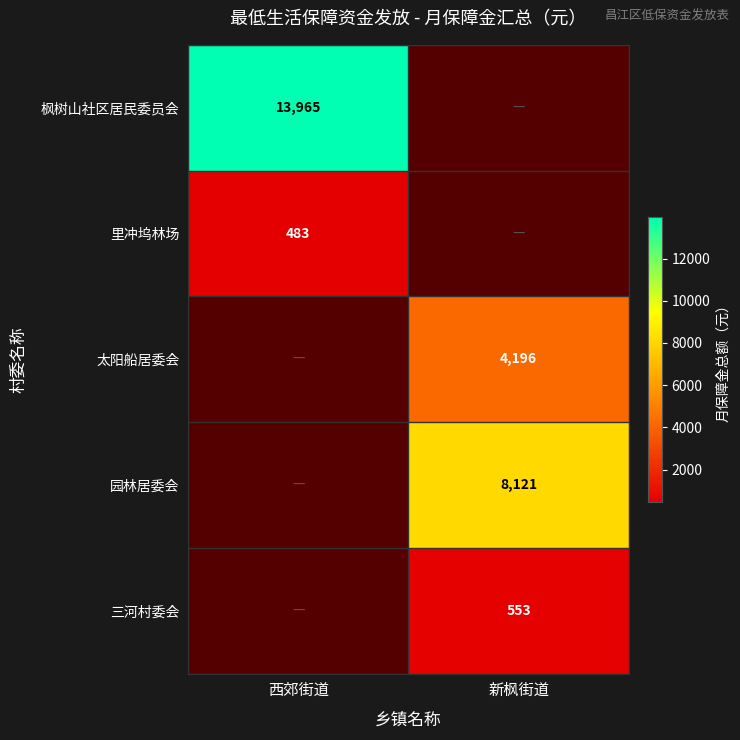

List the series in order of their peak value, lowest first.

里冲坞林场, 太阳船居委会, 园林居委会, 三河村委会, 枫树山社区居民委员会